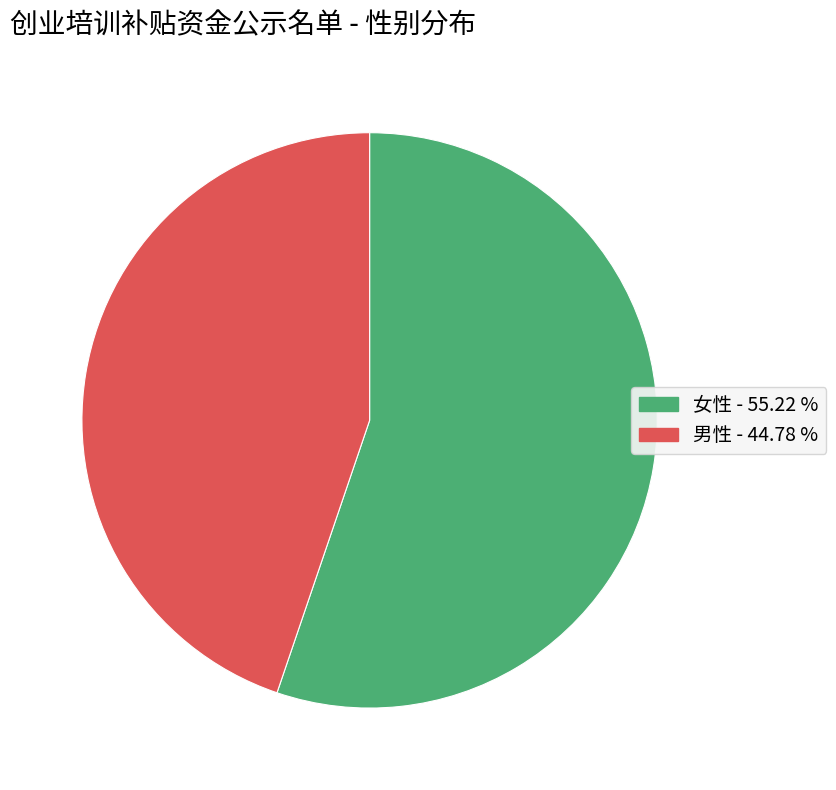

Is there any slice that represents more than half of the pie?

Yes